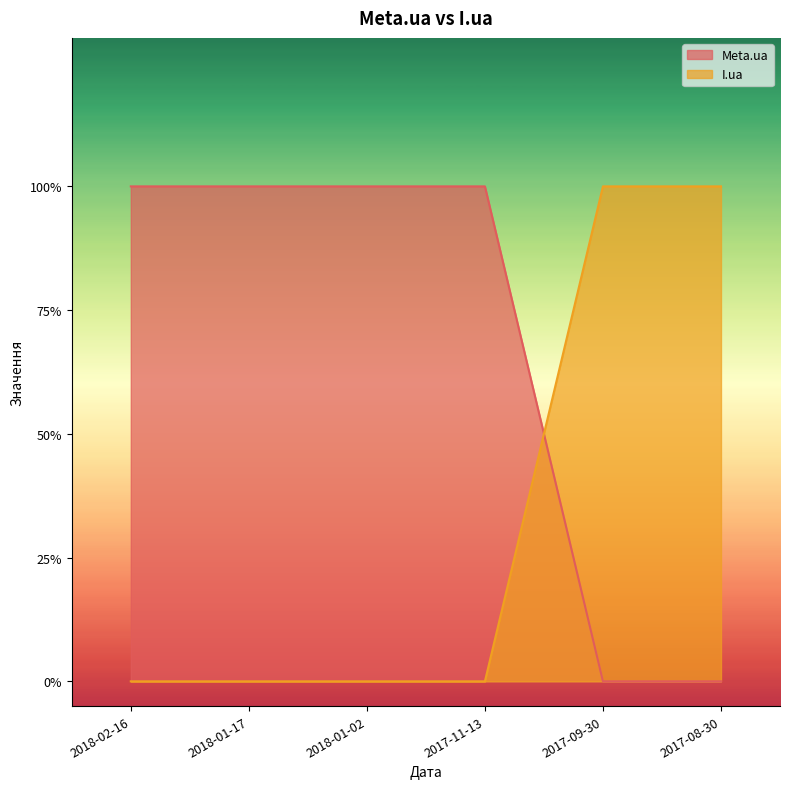

What is the total value across all series at 2017-09-30?

1